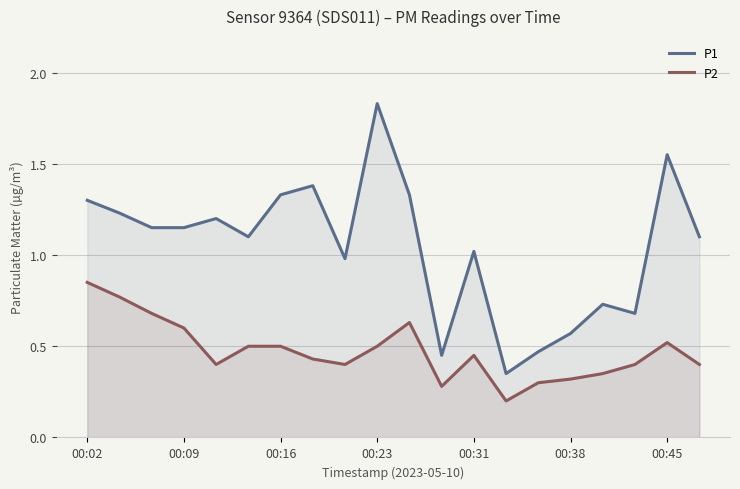

List the series in order of their peak value, lowest first.

P2, P1